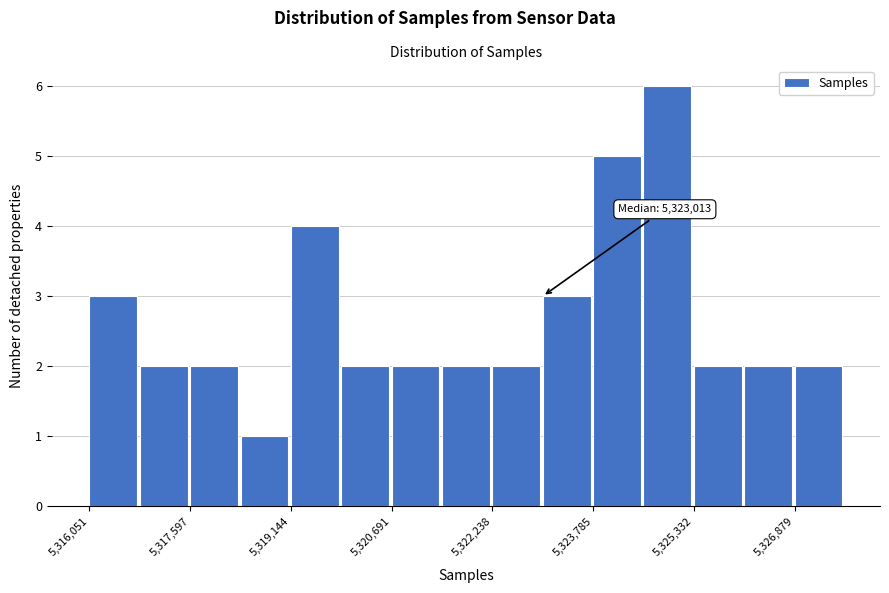

Around what value on the x-axis is the tallest bar? Give the approximate position of its centre, as read against the axis.

5325000